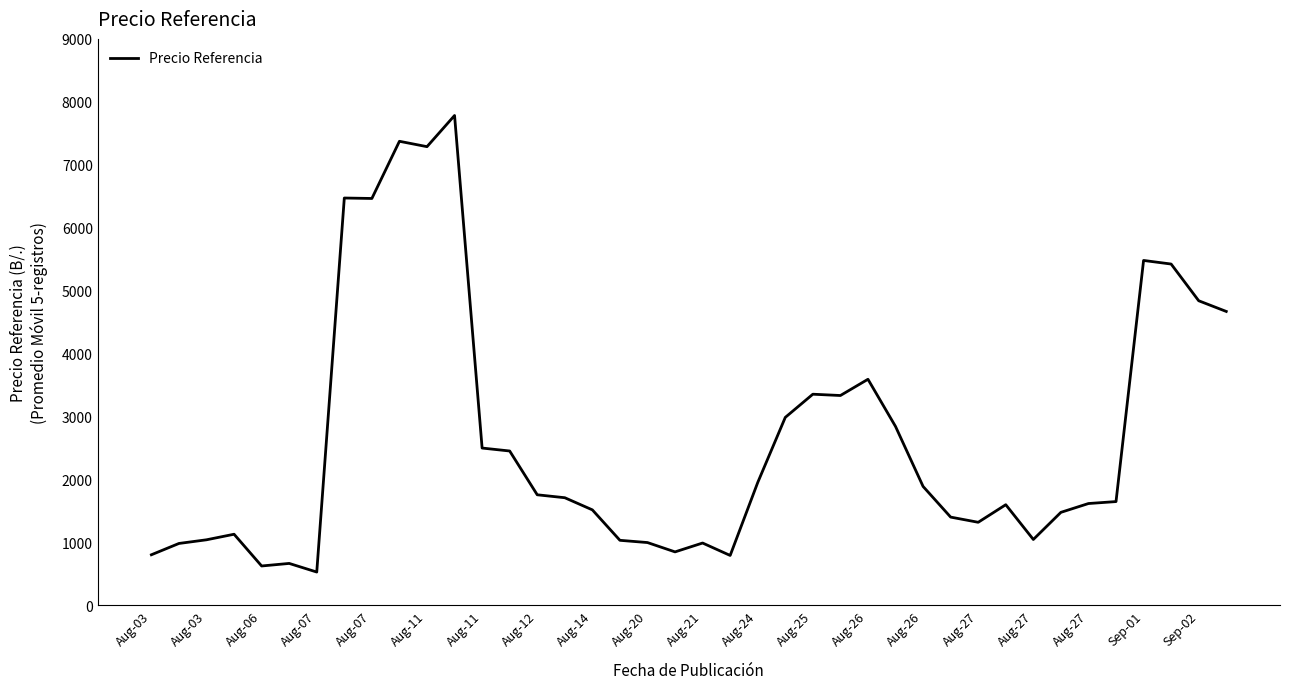

What is the difference between the maximum and minimum values?

7252.9